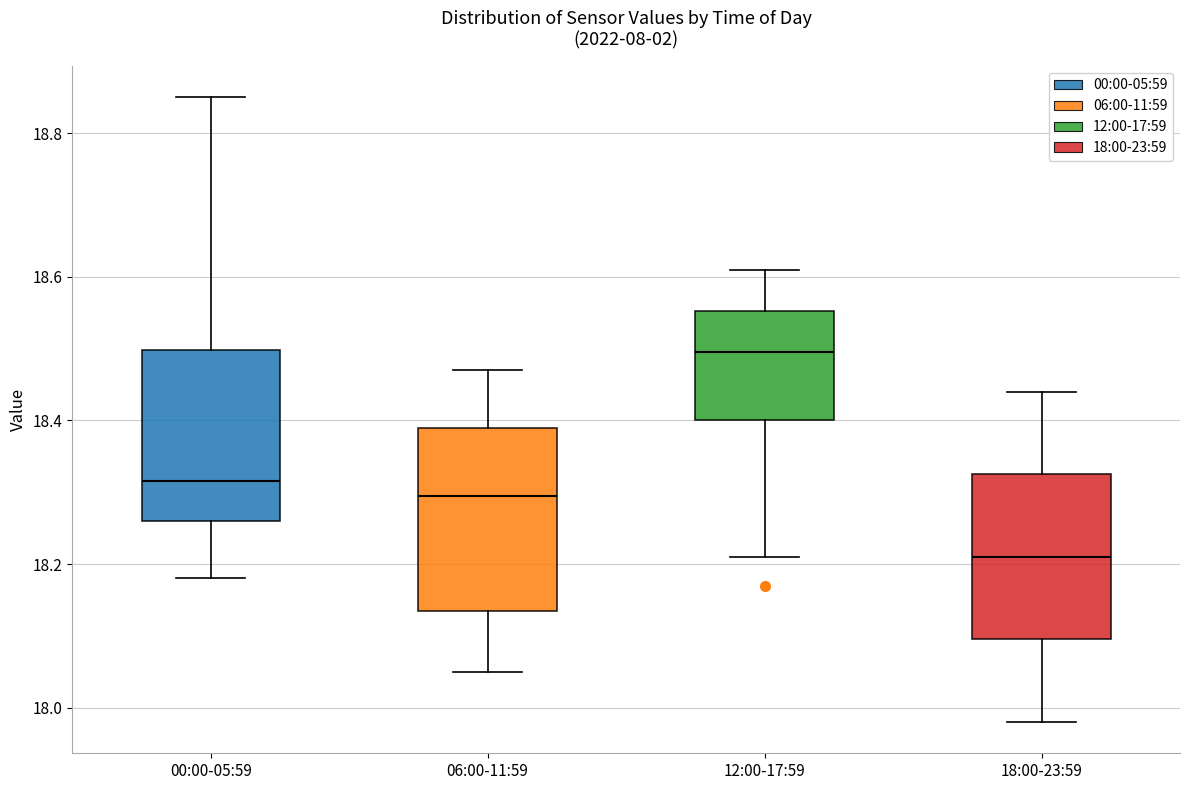

Reading left to right, transcribe this box plot: for each box, give where its median line is, the range the box spans, and where its two whiskers end, as read against the y-axis. The values are not printed on the chart, so give them approximately, as read against the axis.

00:00-05:59: median 18.32, box 18.26 to 18.50, whiskers 18.18 to 18.86
06:00-11:59: median 18.30, box 18.14 to 18.40, whiskers 18.06 to 18.48
12:00-17:59: median 18.50, box 18.40 to 18.56, whiskers 18.22 to 18.62
18:00-23:59: median 18.22, box 18.10 to 18.32, whiskers 17.98 to 18.44